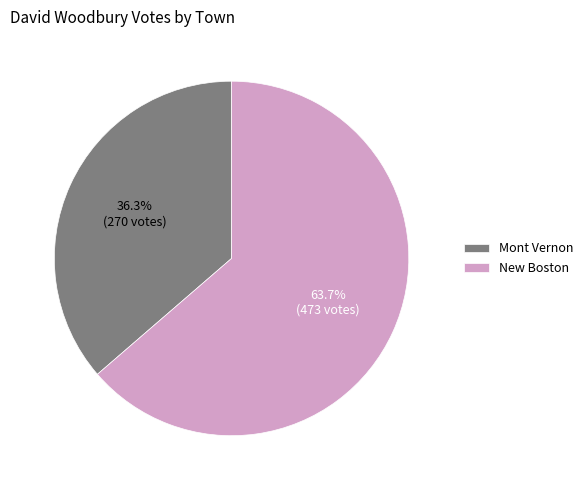

Which slice is the smallest?

Mont Vernon